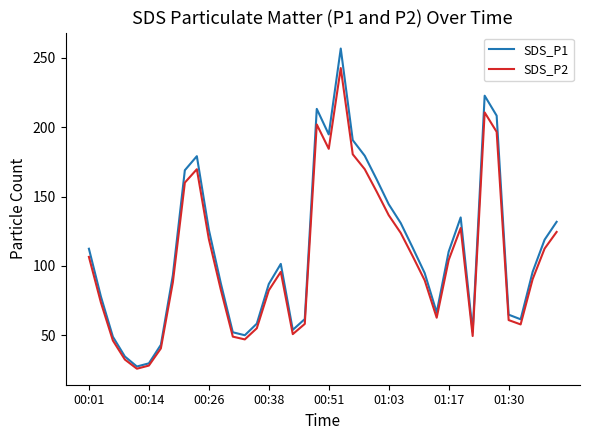

Which series has the largest range (max minus min)?

SDS_P1